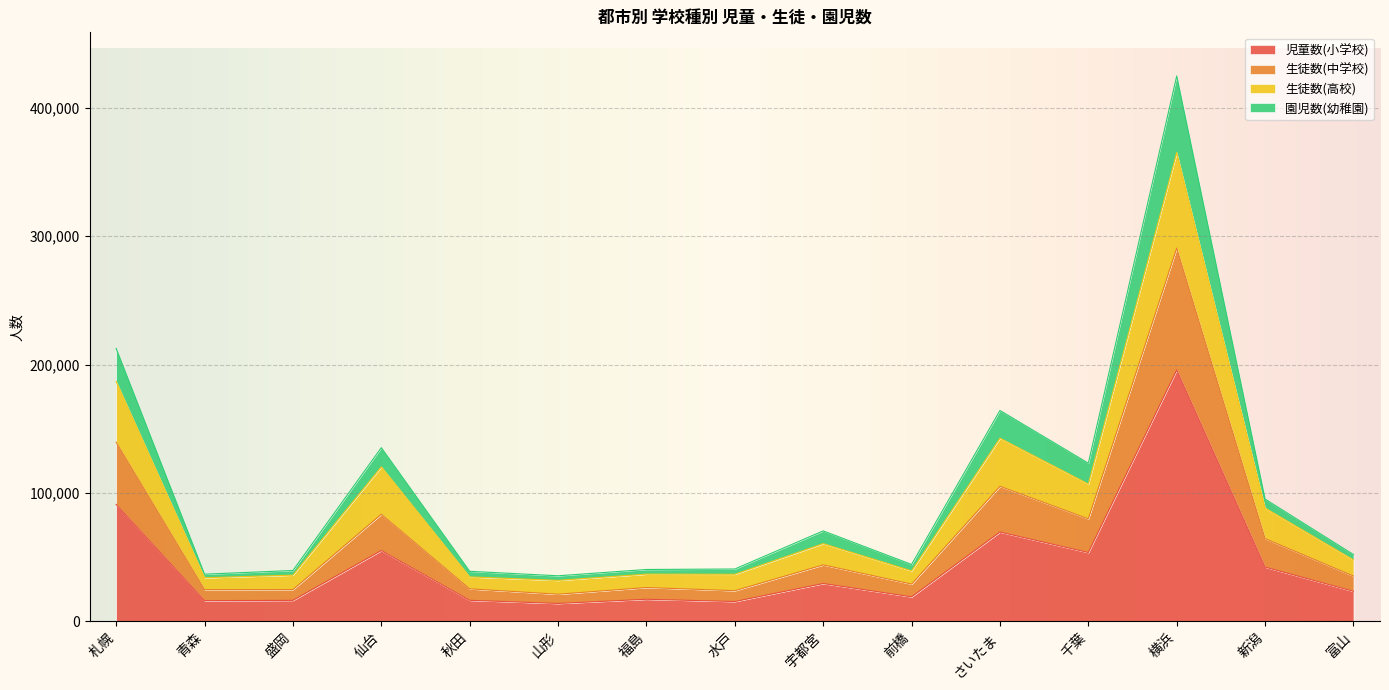

Count the number of data series in this chart.

4